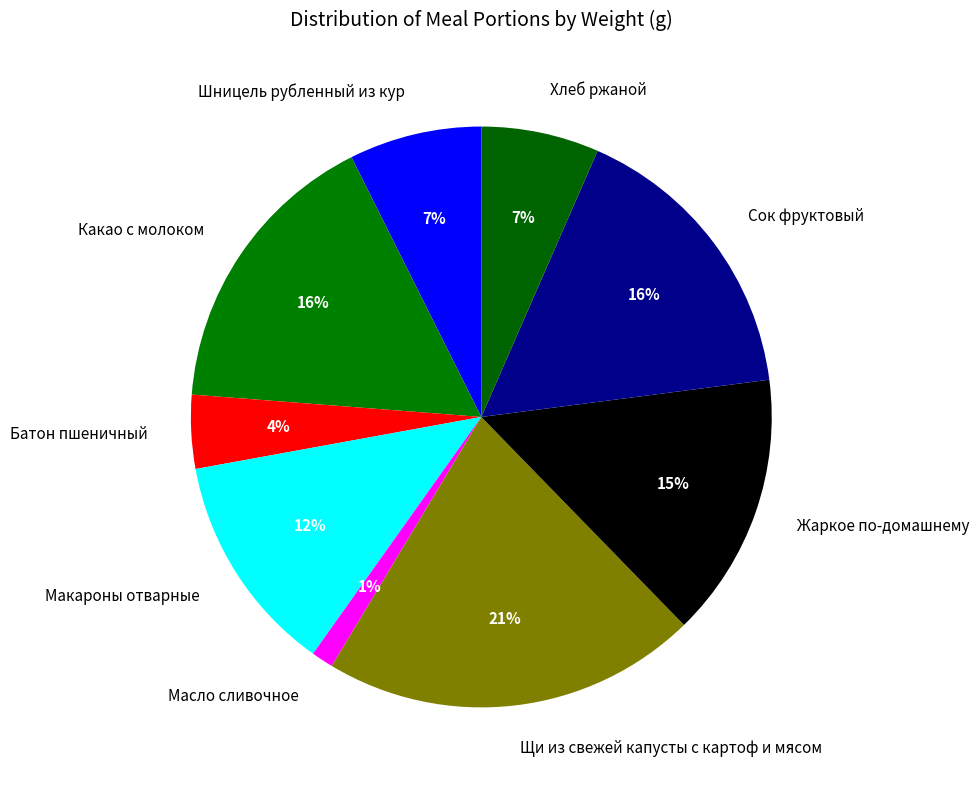

Is it true that Макароны отварные is 19% of the pie?

False